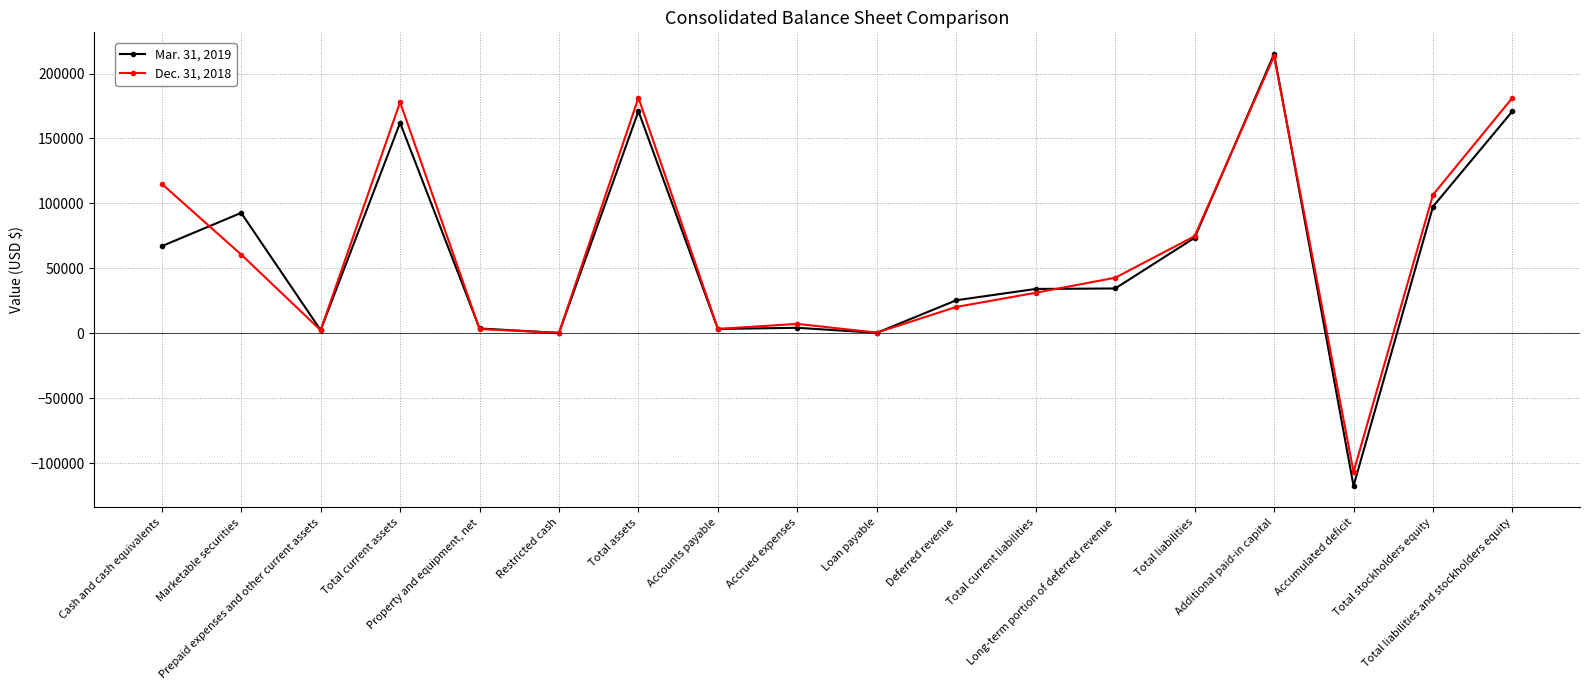

What is the difference between the maximum and second lowest values in the Mar. 31, 2019 series?

214879